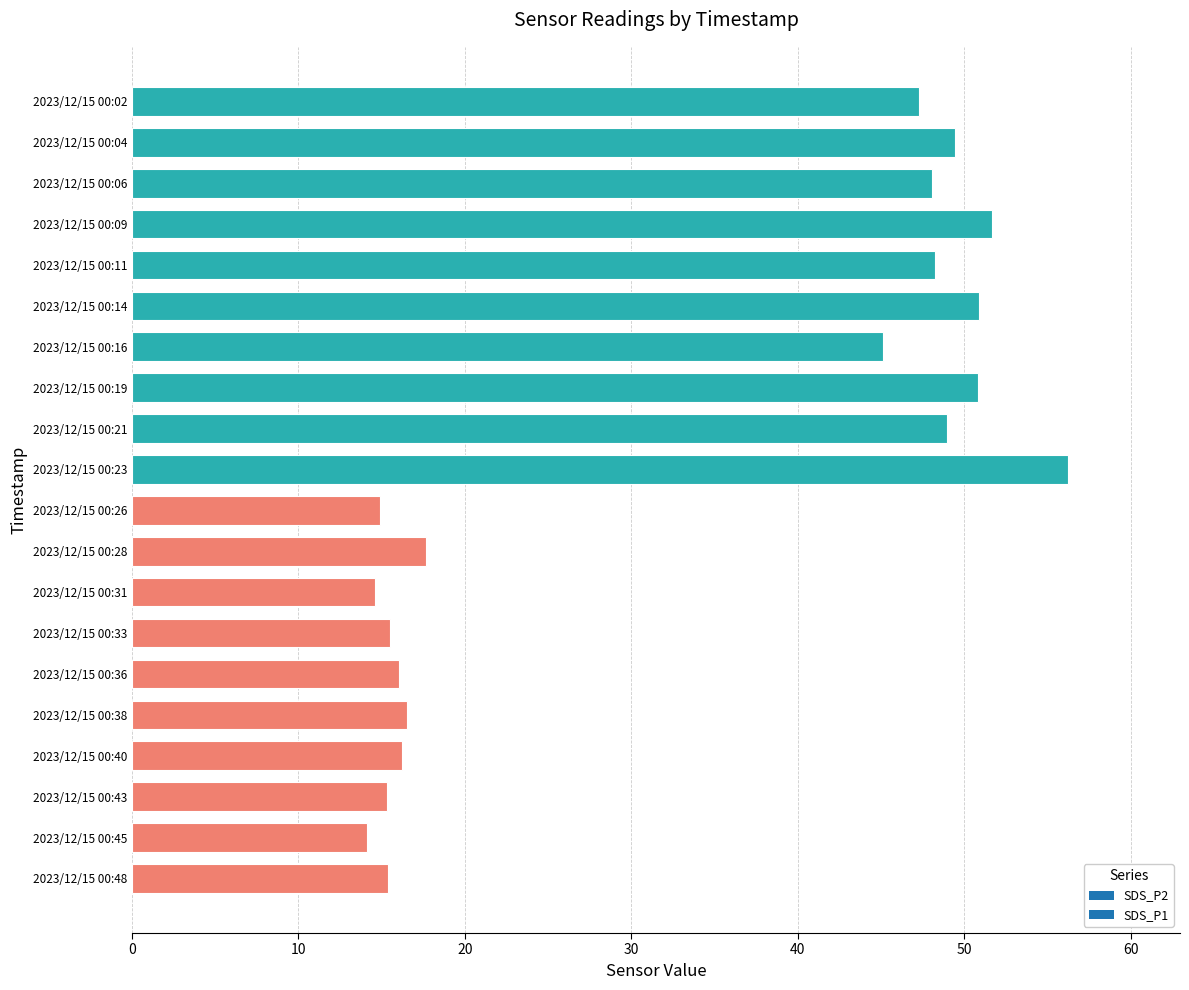

Approximately how many times larger is the value at 2023/12/15 00:23 compared to 2023/12/15 00:06?

1.2